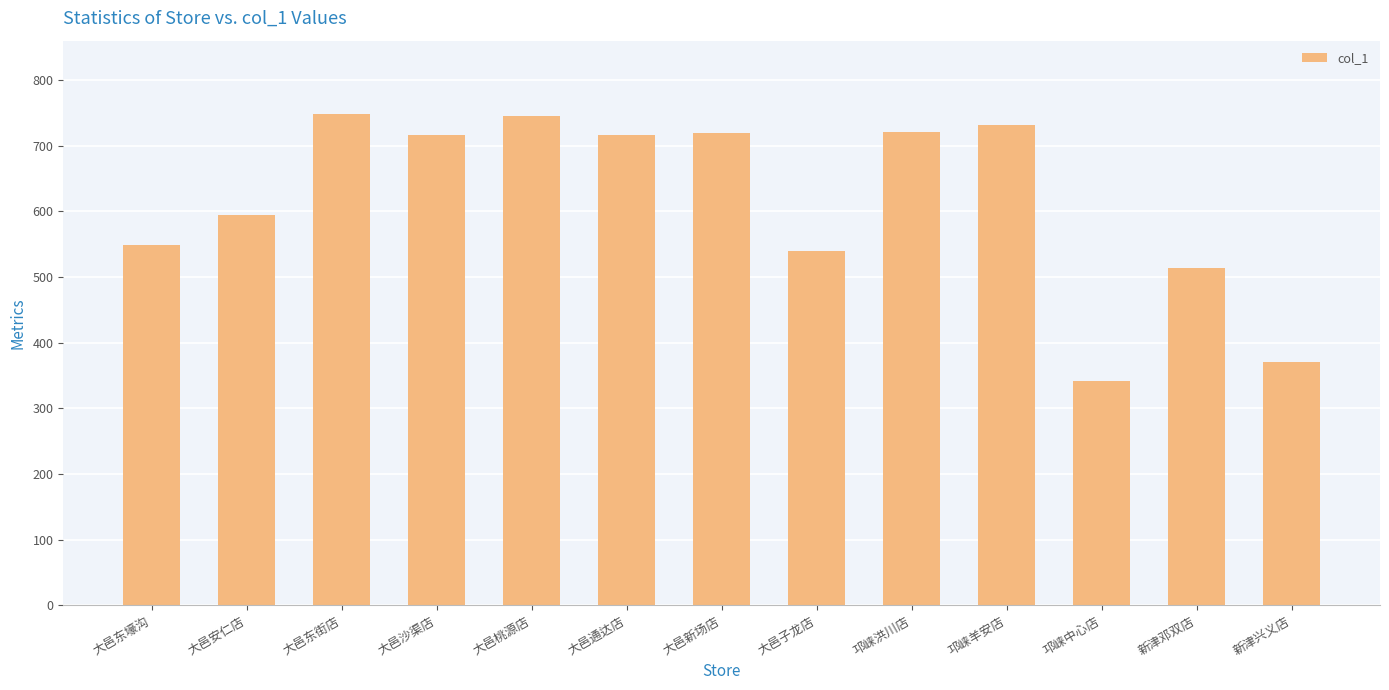

What is the sum of the values at 大邑通达店 and 大邑桃源店?

1463